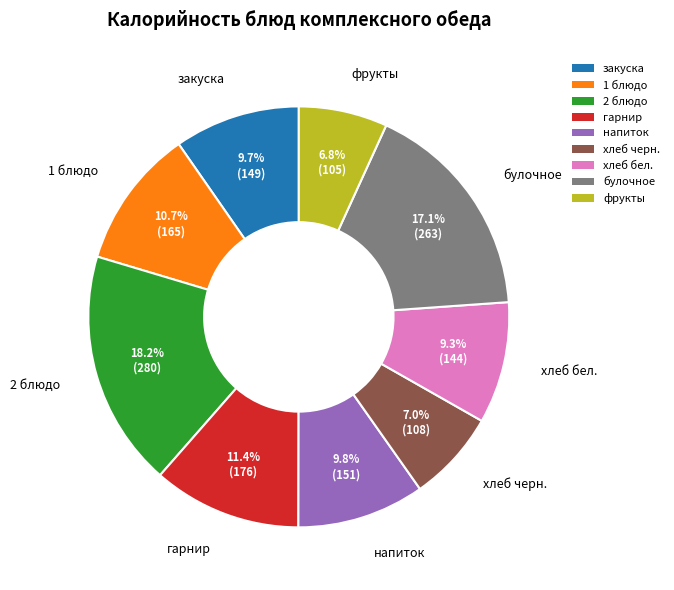

Approximately how many times larger is the value at фрукты compared to гарнир?

0.6